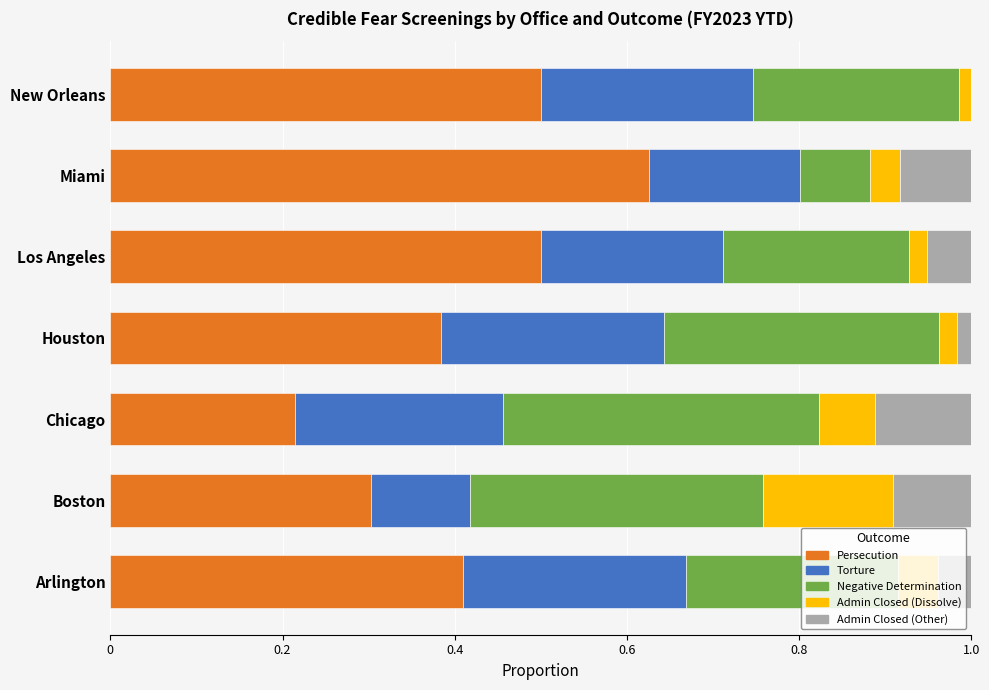

What is the total value across all series at Chicago?

1.0